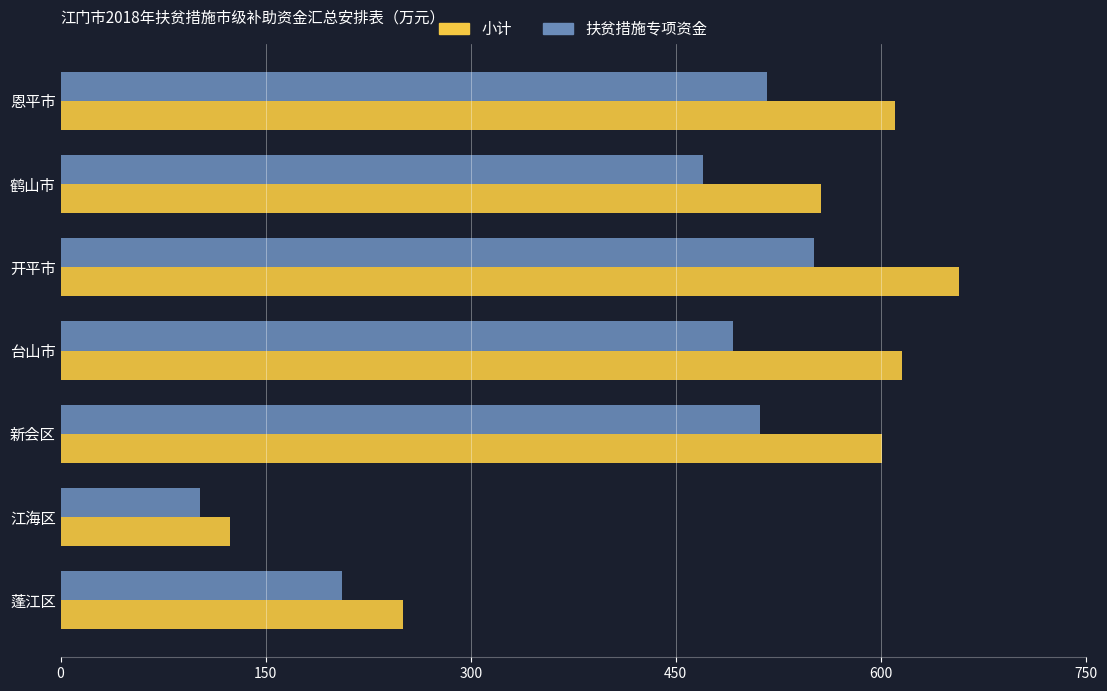

Is it true that 扶贫措施专项资金 equals 156.9 at 恩平市?

False